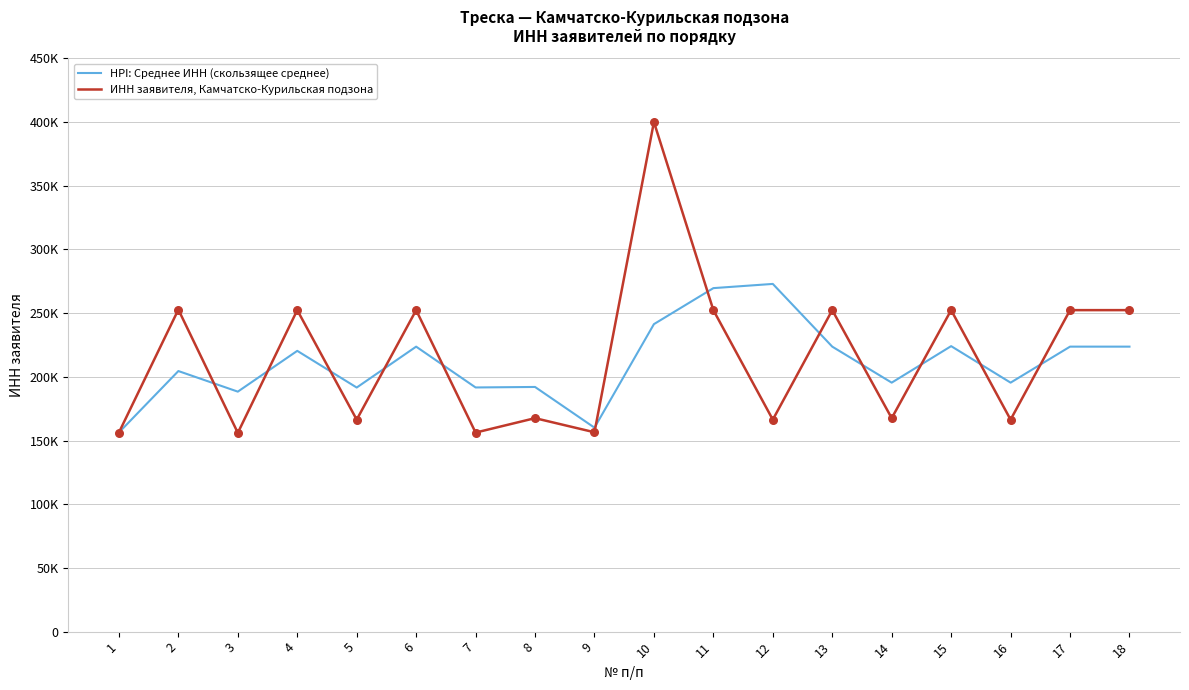

What is the total value across all series at 8?

359570.5